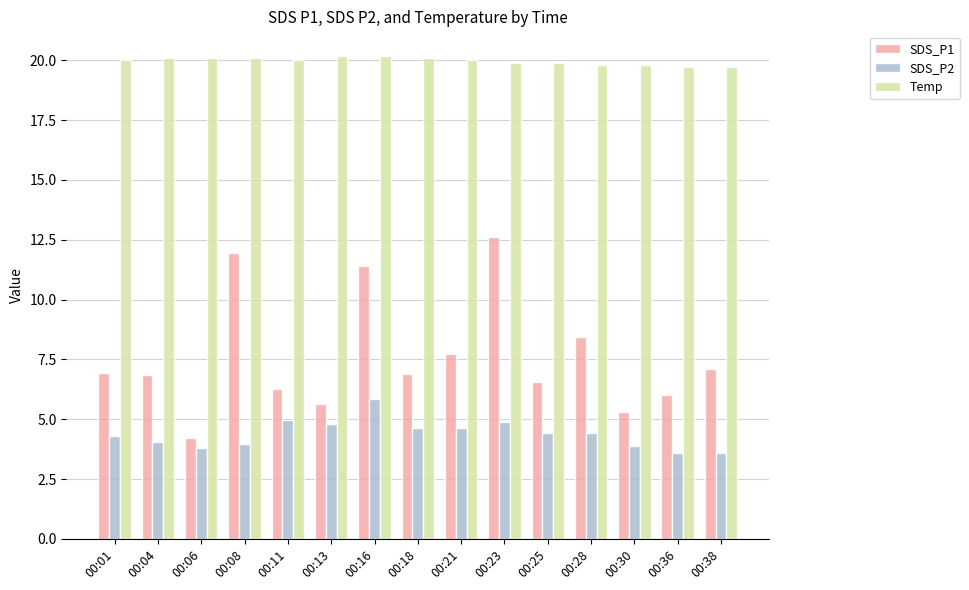

What is the value of the SDS_P2 bar at the 6th from the left?

4.8